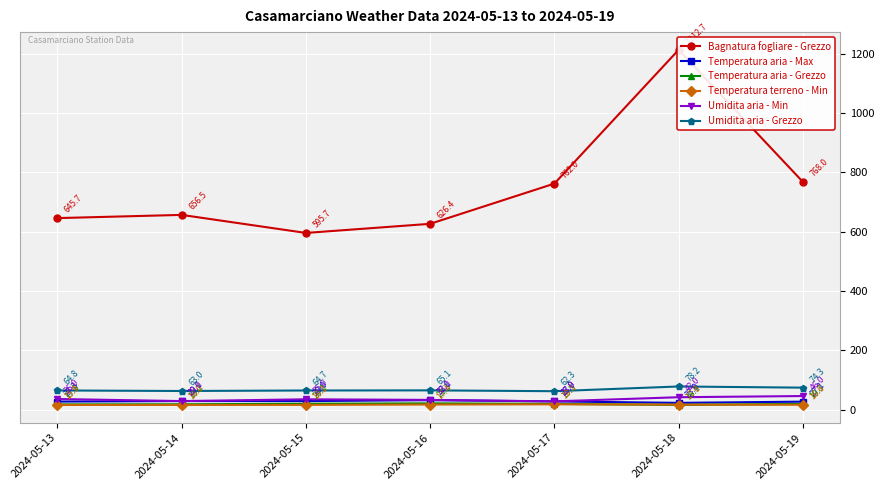

How many interior local peaks does the Umidita aria - Grezzo series have?

2